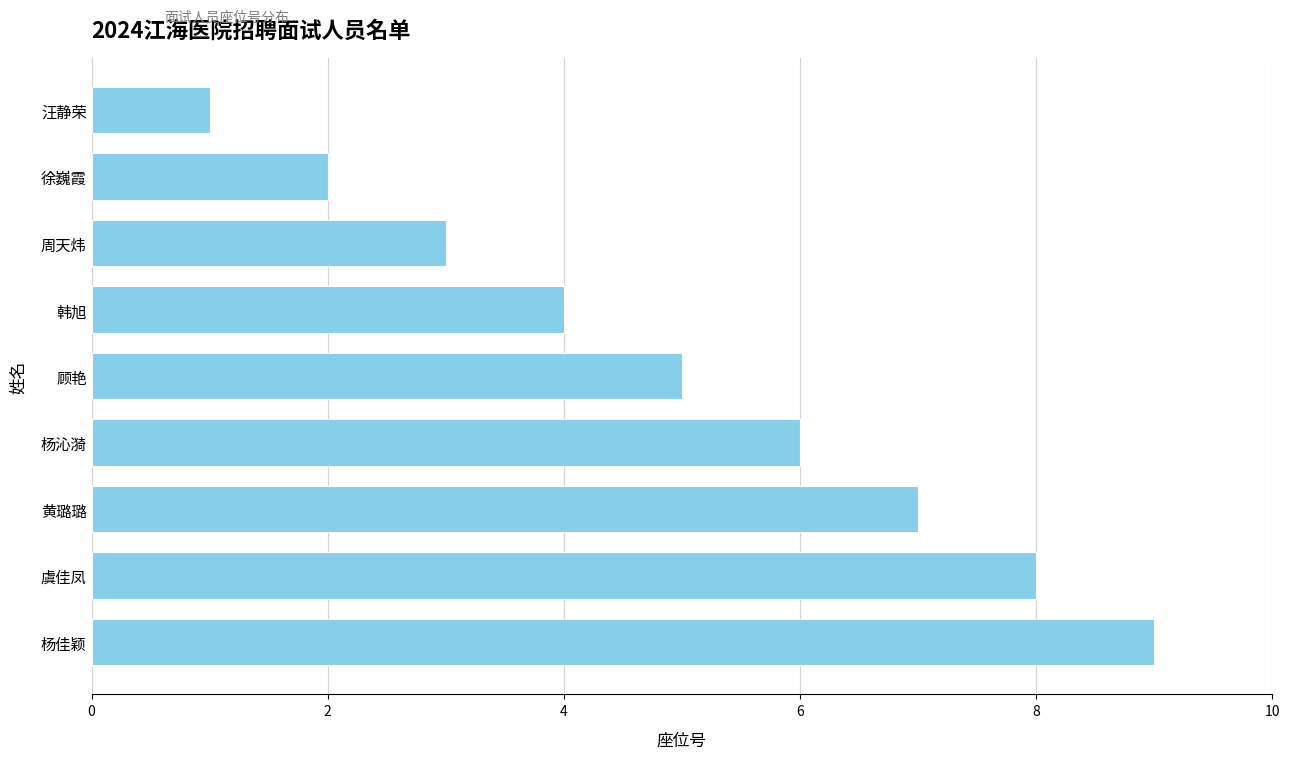

Count the number of categories in the chart.

9